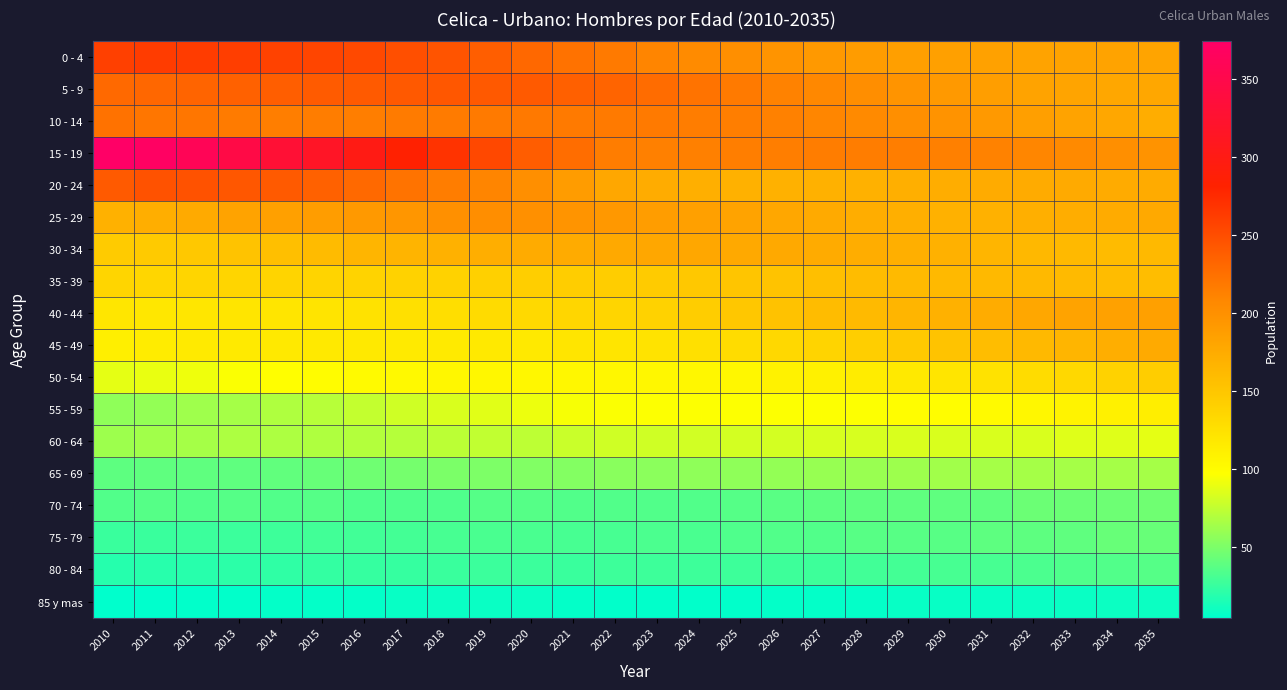

At 2019, list the series in order from largest to smallest.

15 - 19, 5 - 9, 0 - 4, 10 - 14, 20 - 24, 25 - 29, 30 - 34, 35 - 39, 40 - 44, 45 - 49, 50 - 54, 55 - 59, 60 - 64, 65 - 69, 70 - 74, 75 - 79, 80 - 84, 85 y mas